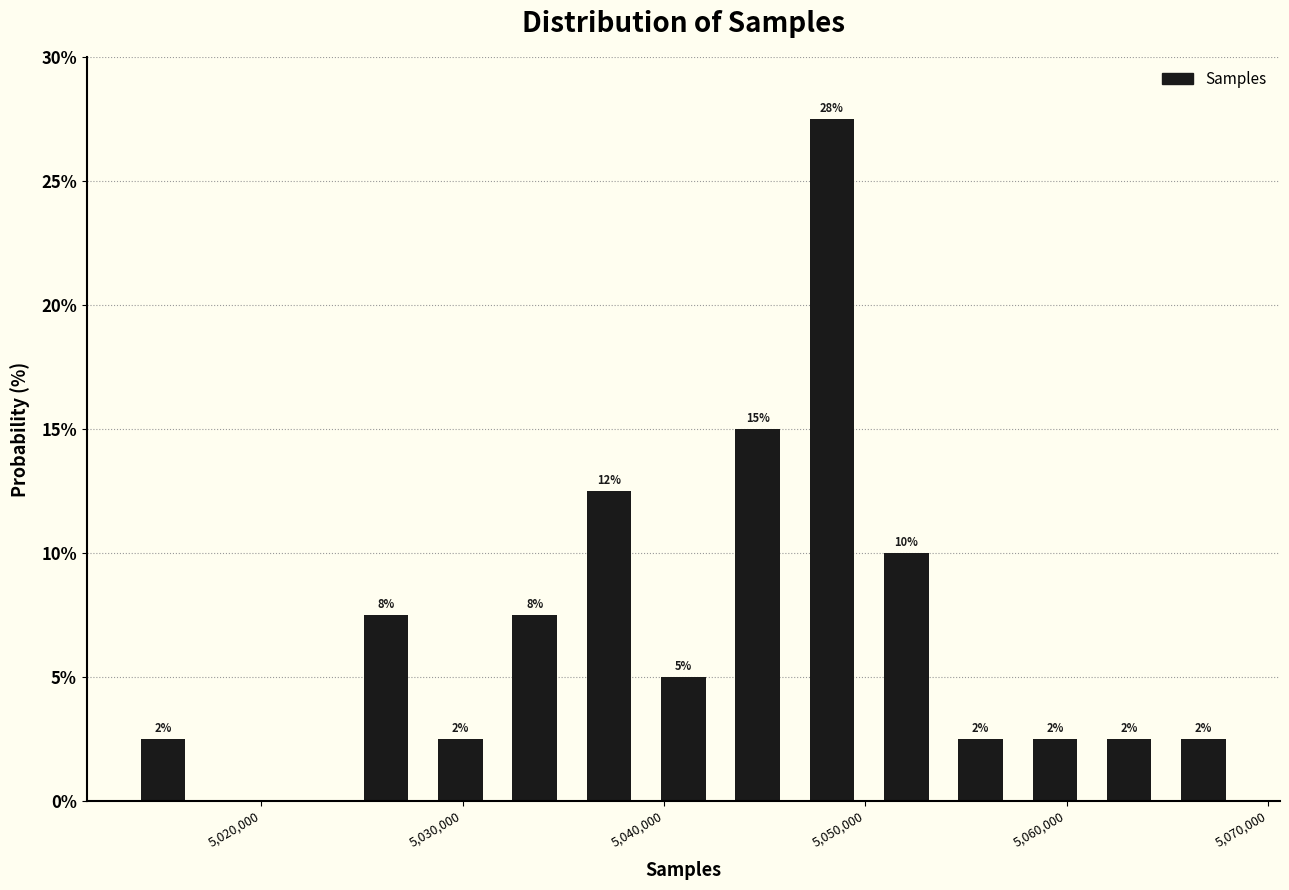

Read against the x-axis, roughly where is the centre of the tallest bar?

5048000